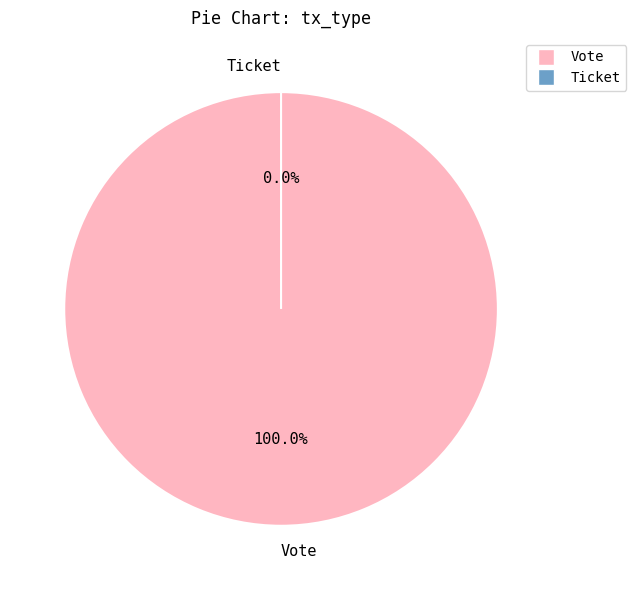

How many segments does this pie chart have?

2